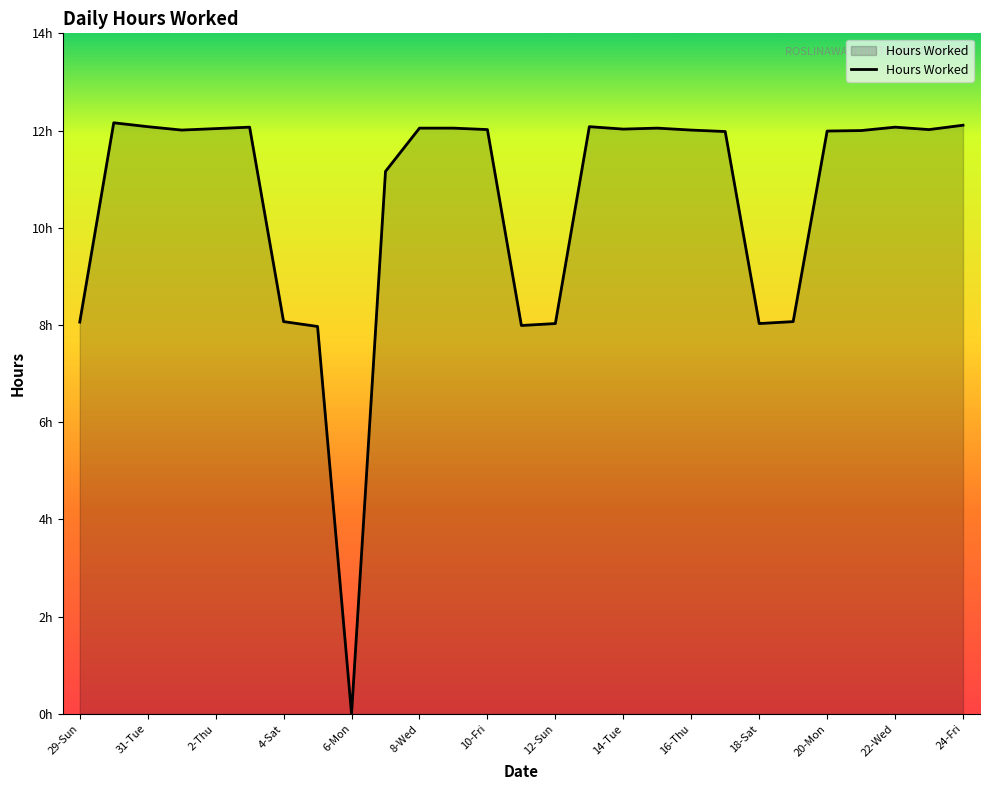

What is the sum of all values?

284.2